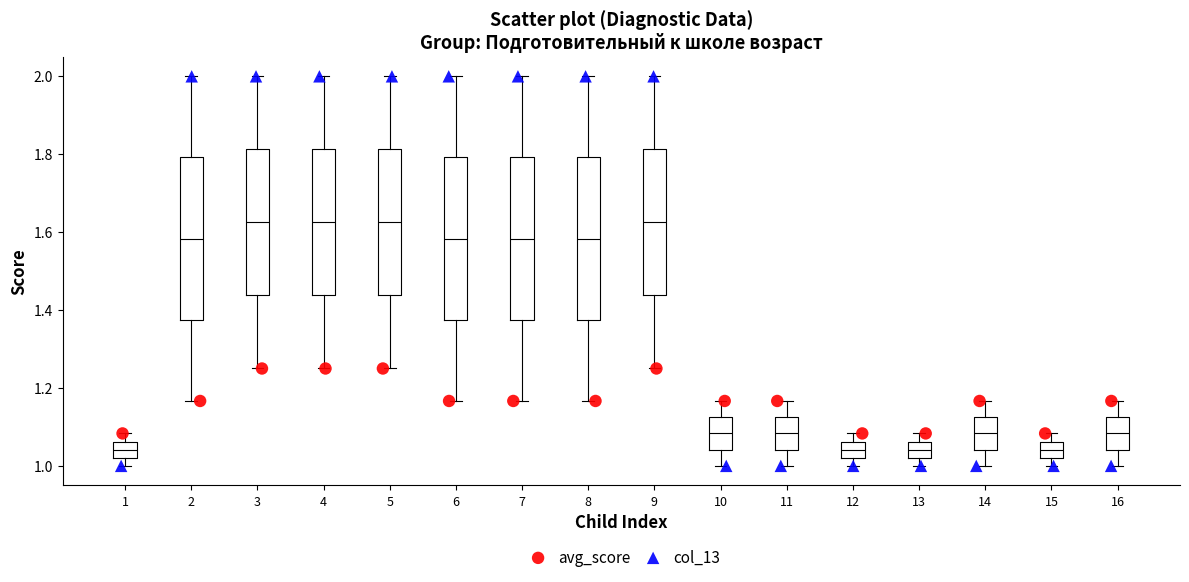

Which series reaches the maximum Y coordinate?

col_13